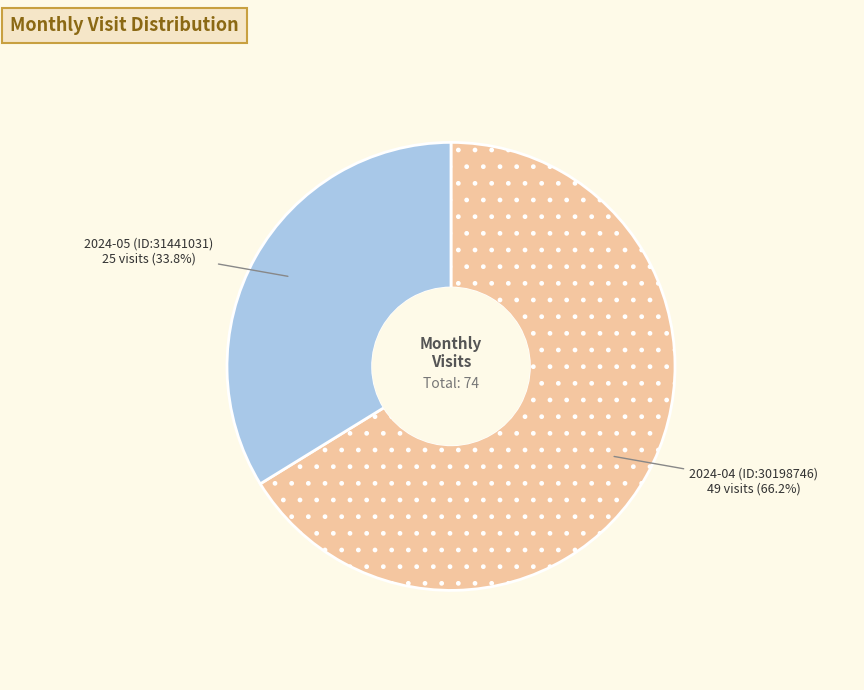

To the nearest percent, what is the difference between the largest and smallest slice percentages?

32%